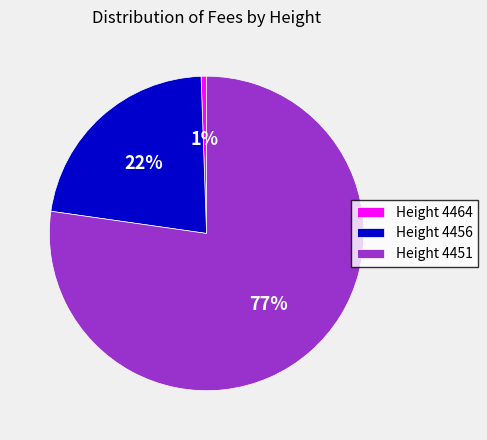

To the nearest percent, what is the combined percentage of Height 4464 and Height 4456?

23%